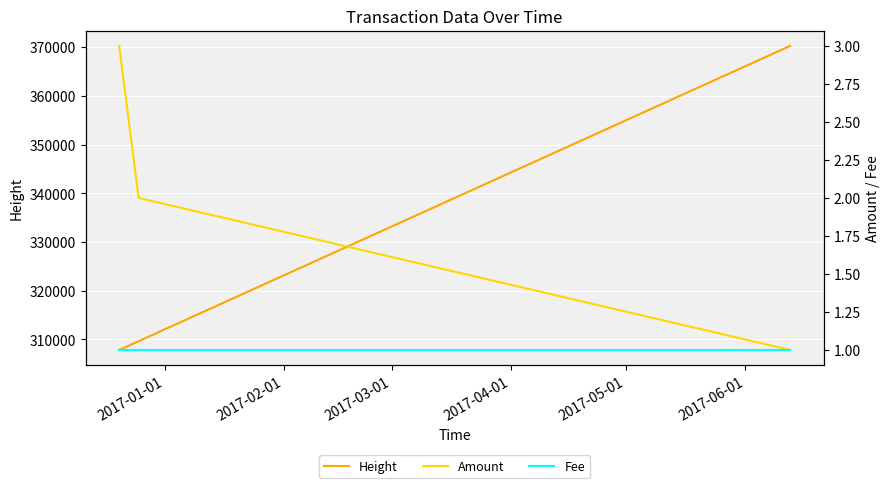

What is the lowest value of the Height series?

307854